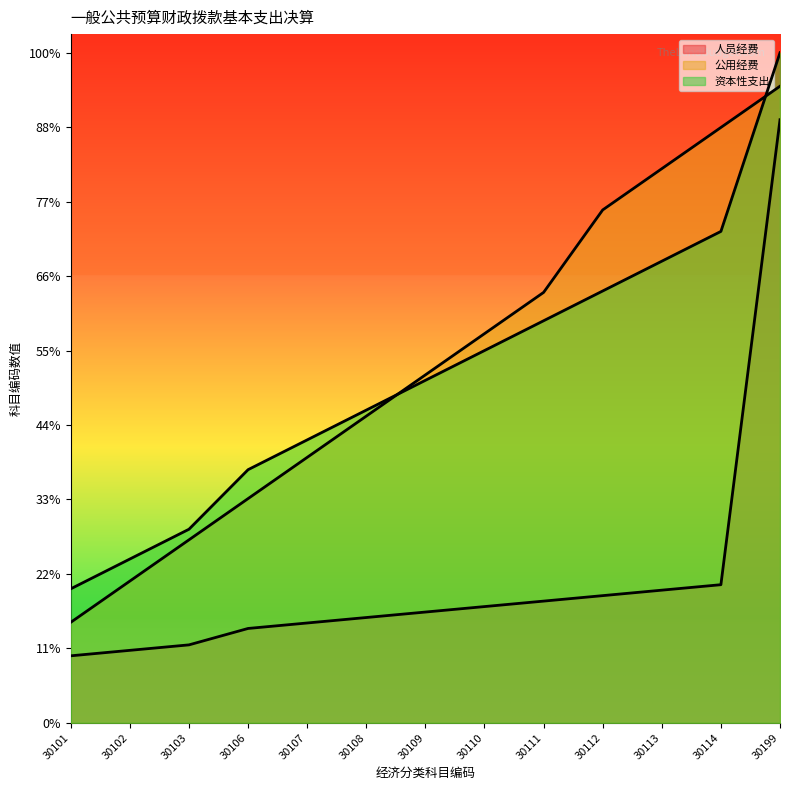

Where is 资本性支出 nearest to the value 30640?

30111